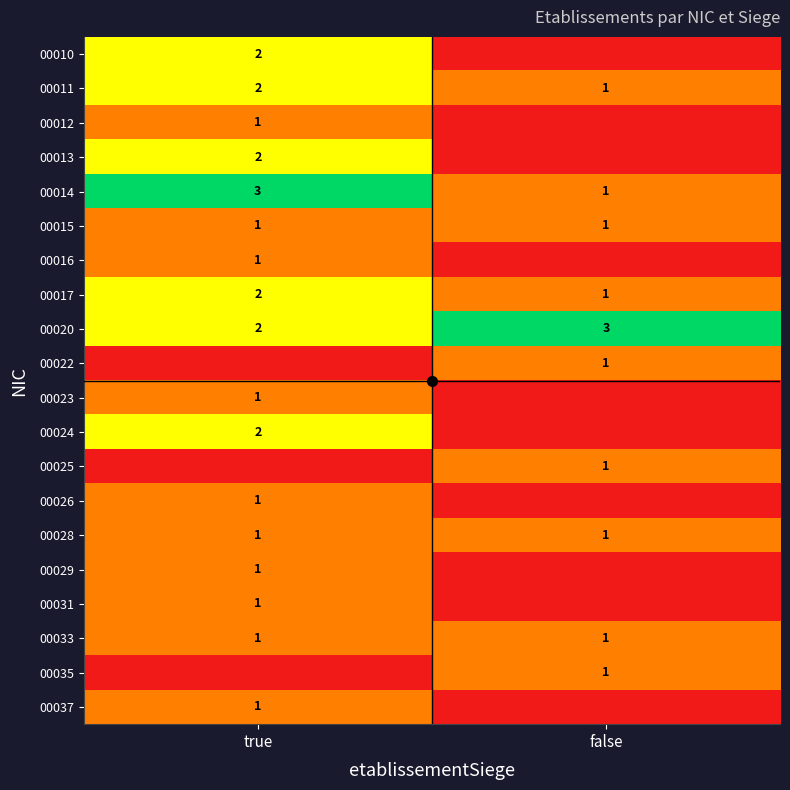

What is the maximum value shown in the chart?

3